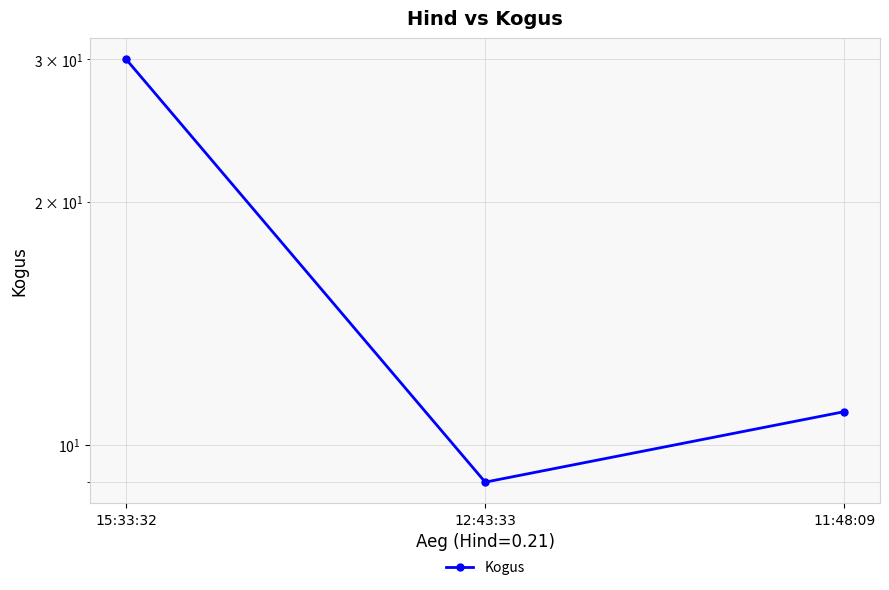

Between 12:43:33 and 15:33:32, which is larger?

15:33:32